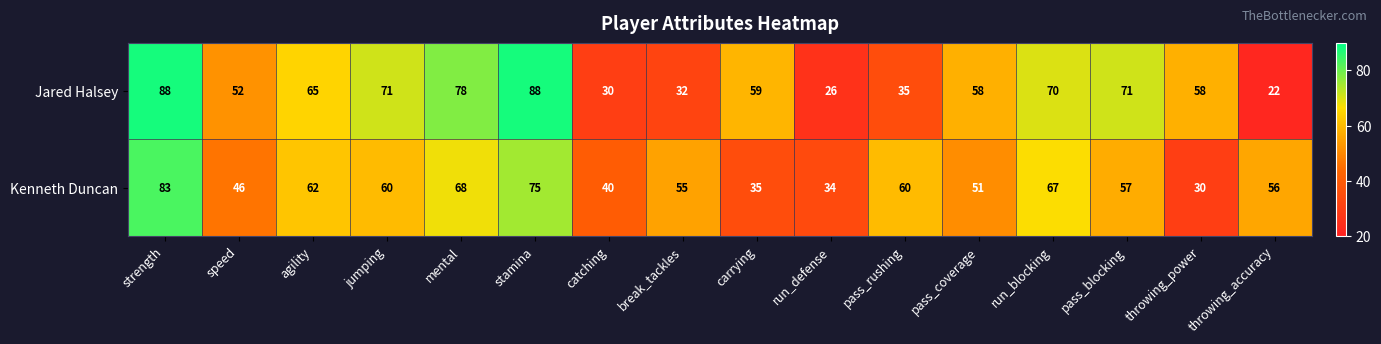

True or false: Kenneth Duncan has a value of 23 at run_defense.

False